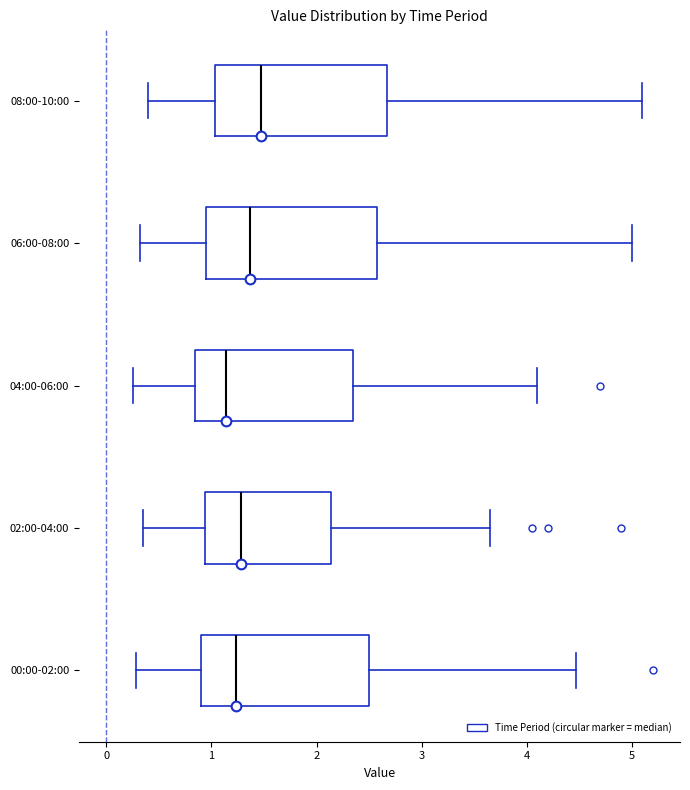

Reading bottom to top, read every box against the x-axis: the position of its median line, the range the box covers, and the ends of its whiskers. The values are not printed on the chart, so give them approximately, as read against the axis.

00:00-02:00: median 1.2, box 0.9 to 2.5, whiskers 0.3 to 4.5
02:00-04:00: median 1.3, box 0.9 to 2.1, whiskers 0.4 to 3.7
04:00-06:00: median 1.1, box 0.8 to 2.4, whiskers 0.3 to 4.1
06:00-08:00: median 1.4, box 1.0 to 2.6, whiskers 0.3 to 5.0
08:00-10:00: median 1.5, box 1.0 to 2.7, whiskers 0.4 to 5.1